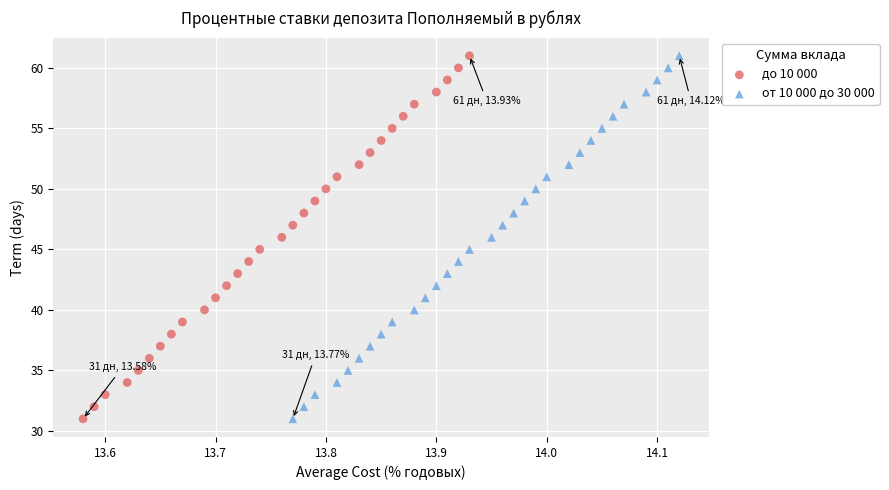

What are all the series names shown in the legend?

до 10 000, от 10 000 до 30 000